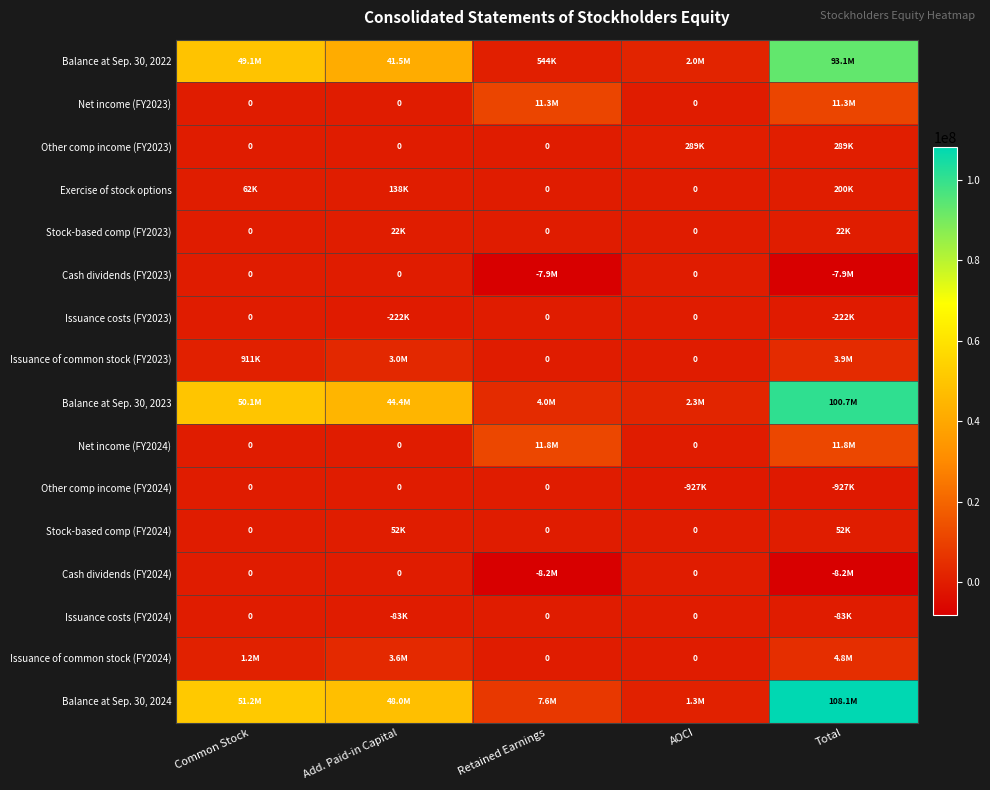

What is the difference between the highest and lowest values at Common Stock?

51249495